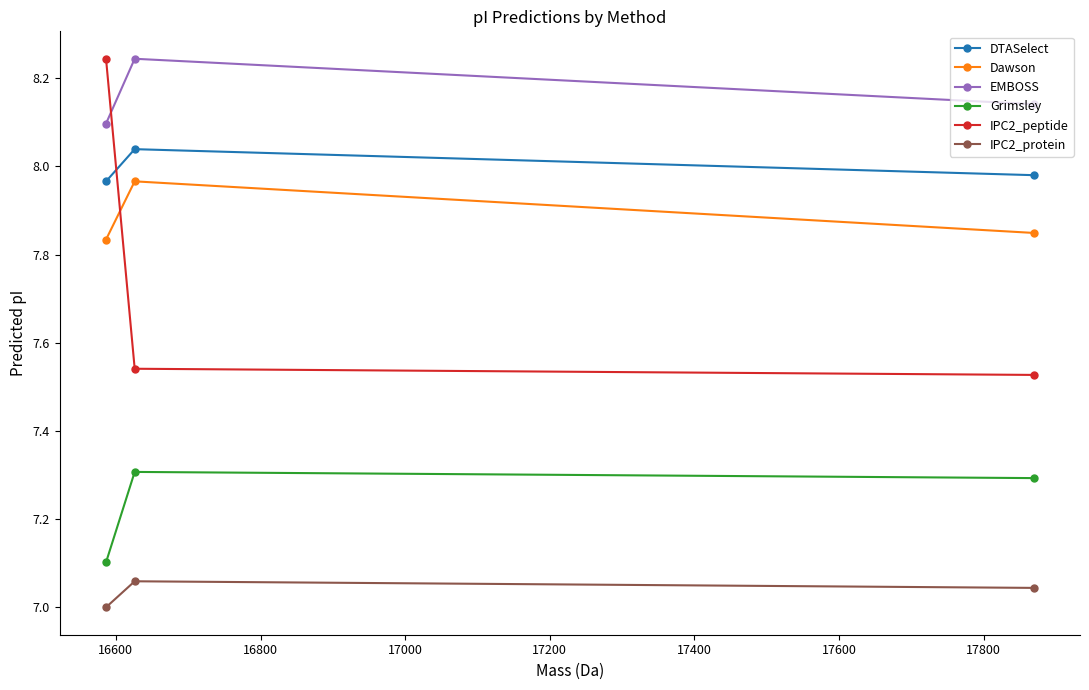

Which series has the widest spread of values?

IPC2_peptide